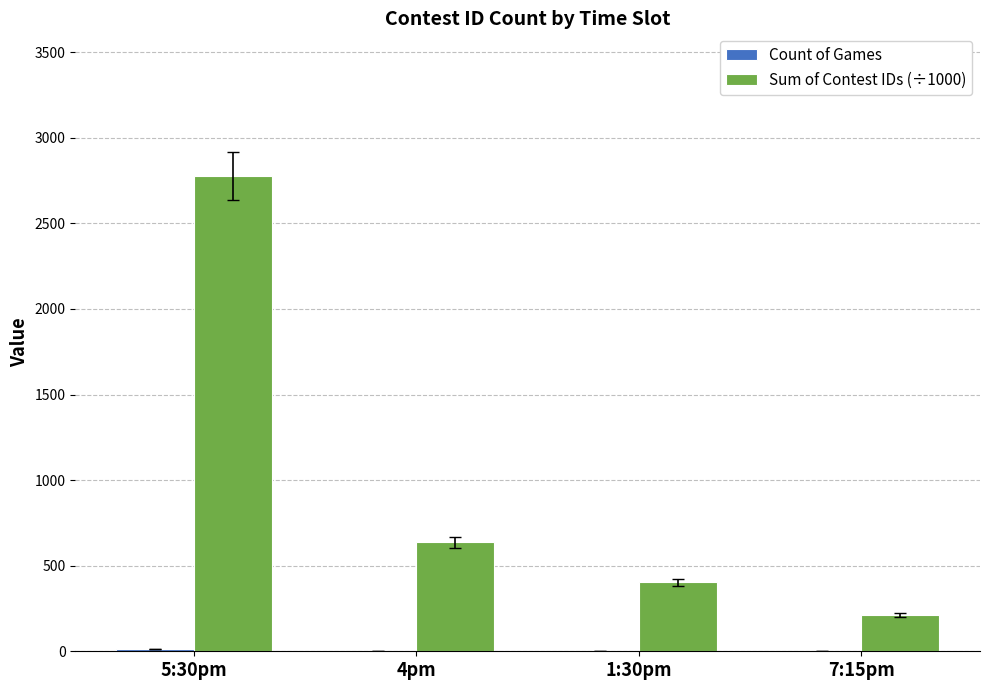

At which category is the sum across all series the highest?

5:30pm